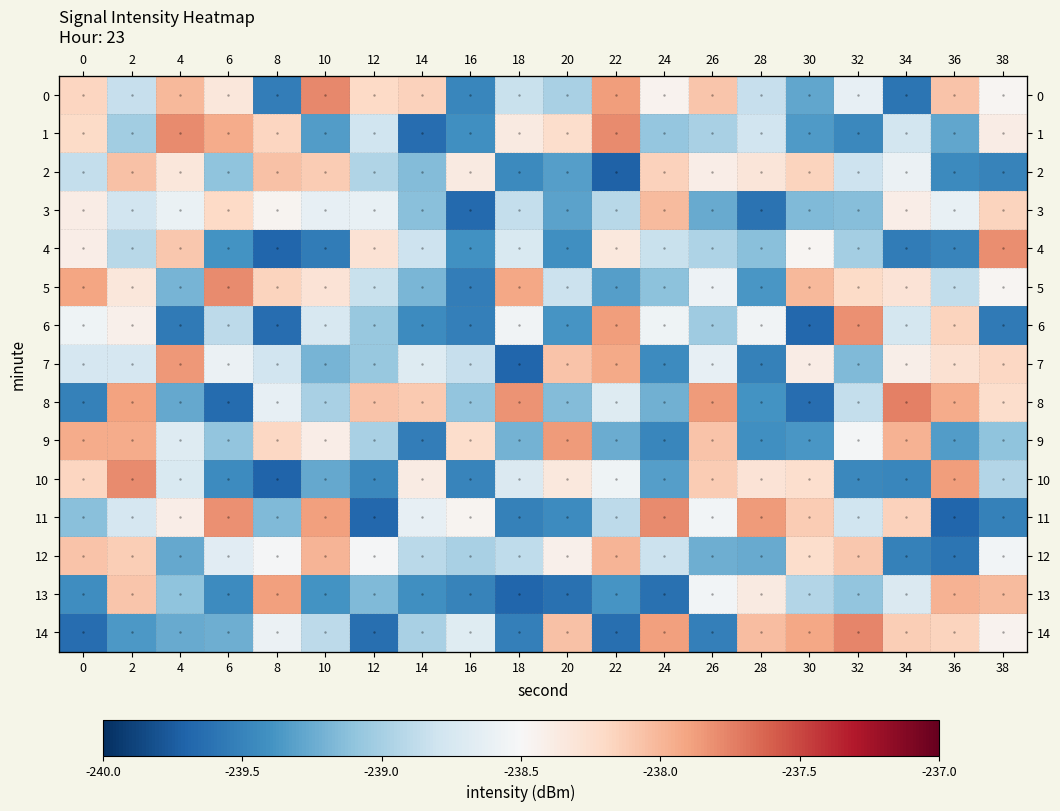

Rank the categories by 0 value from highest to lowest.

10, 22, 4, 36, 26, 14, 0, 12, 6, 24, 38, 32, 18, 28, 2, 20, 30, 16, 8, 34